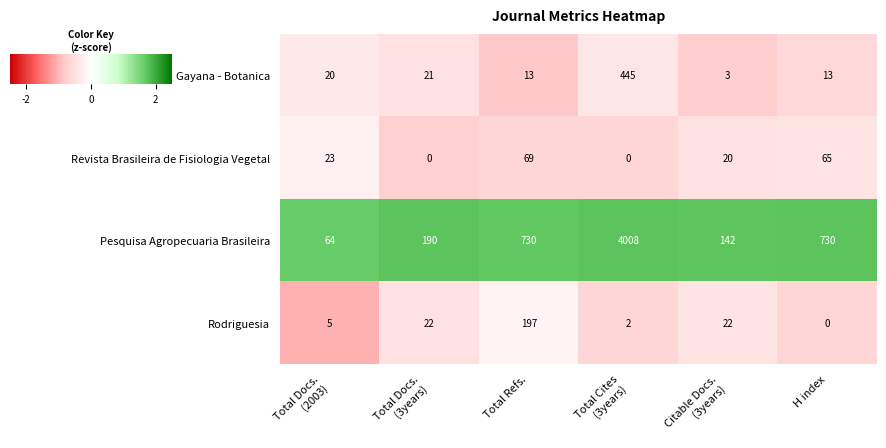

Between Citable Docs.
(3years) and H index, which series saw the biggest shift?

Pesquisa Agropecuaria Brasileira